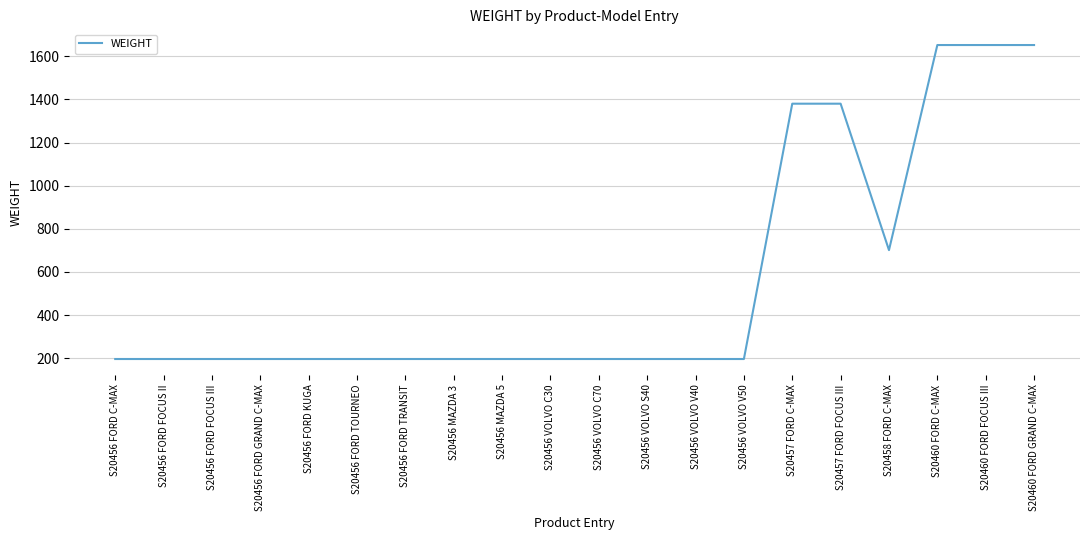

What is the greatest value displayed?

1652